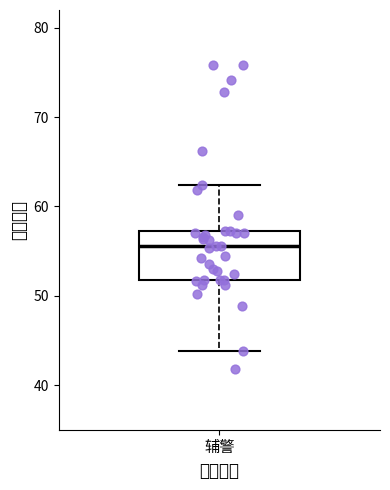

Transcribe this box plot: give where the median line is, the range the box spans, and where the two whiskers end, as read against the y-axis. The values are not printed on the chart, so give them approximately, as read against the axis.

median 56, box 52 to 57, whiskers 44 to 62